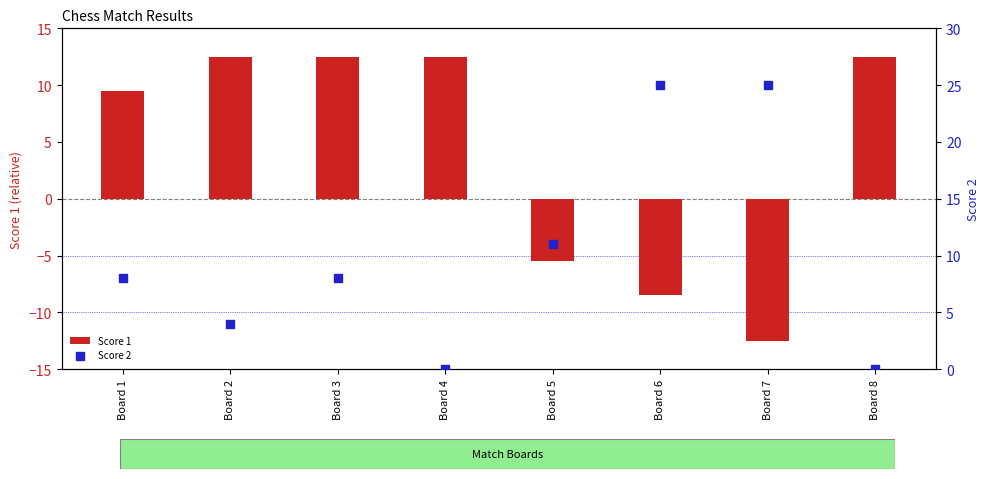

What is the total value across all series at Board 4?

12.5